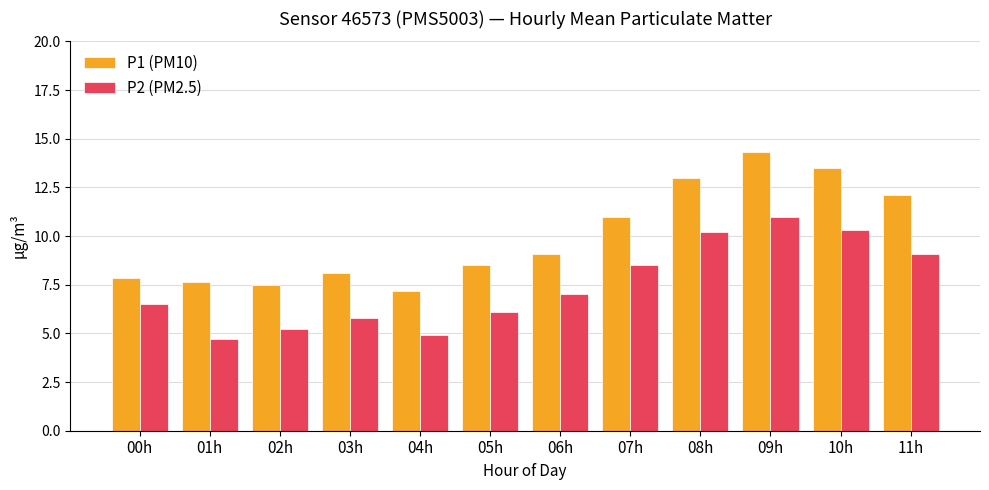

What is the approximate value of P1 (PM10) at 10h?

13.5